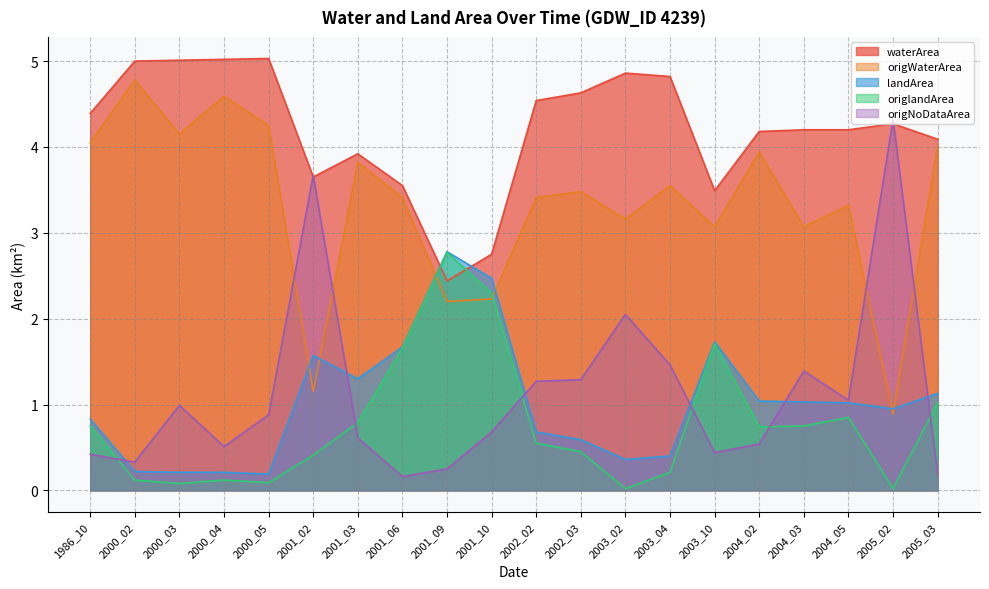

What is the average value of the origNoDataArea series?

1.1